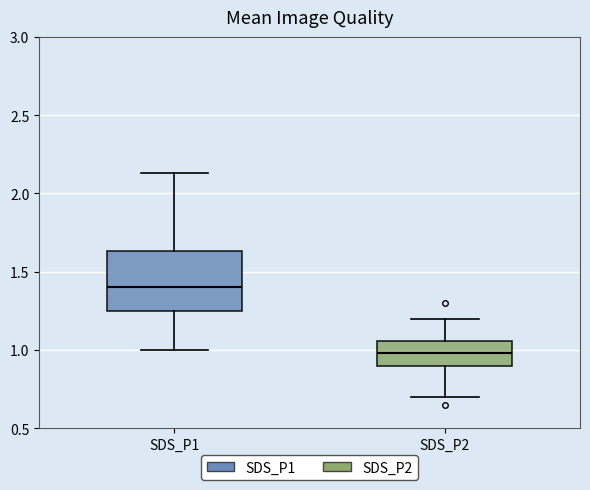

Which box's median line is the highest?

SDS_P1